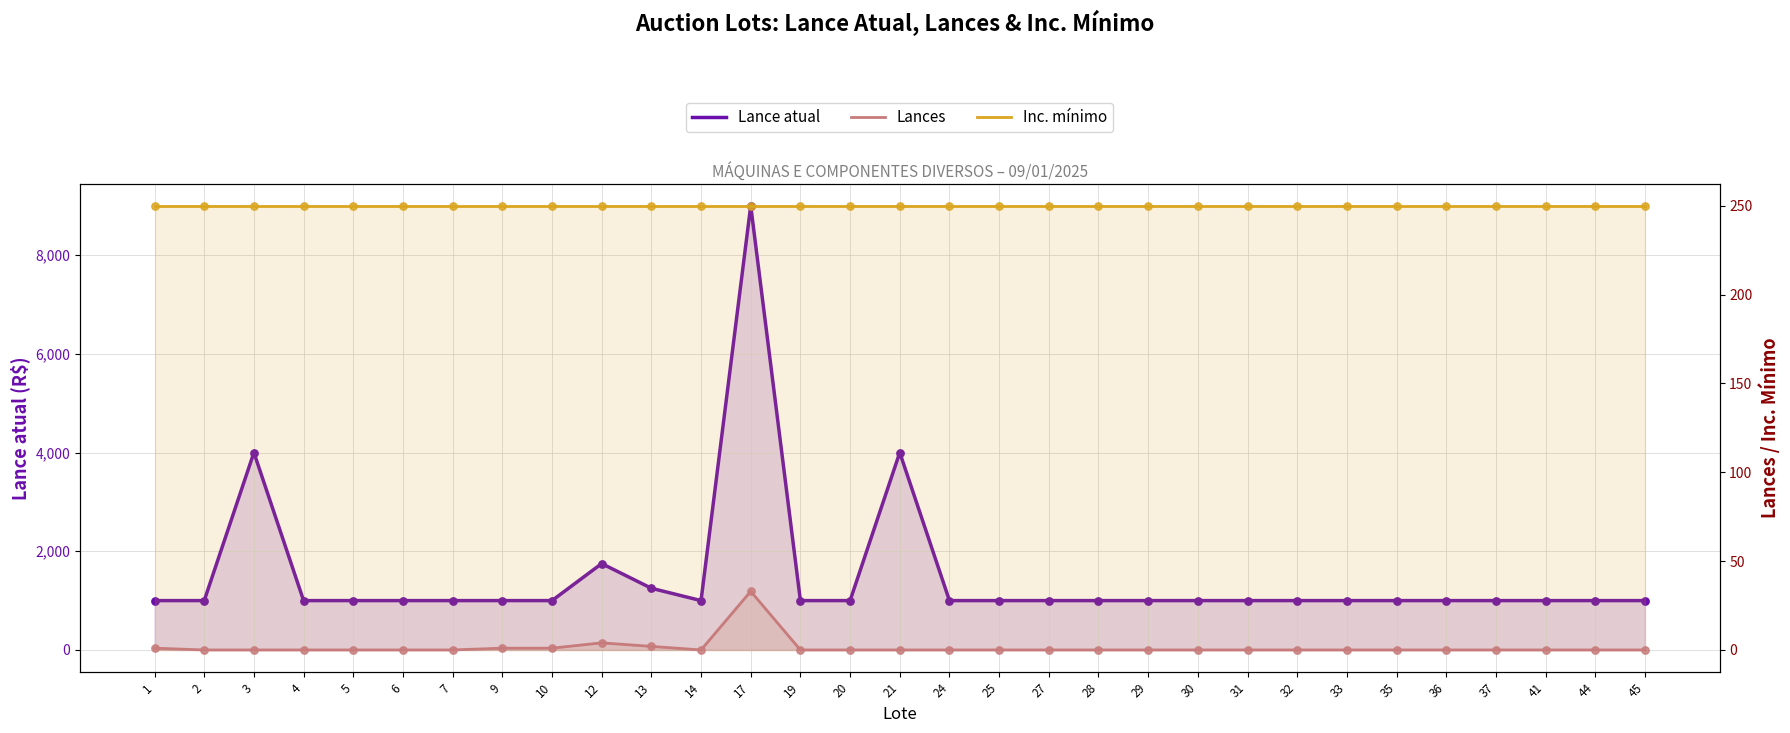

Is the value of Lances at 27 greater than the value of Inc. mínimo at 28?

No